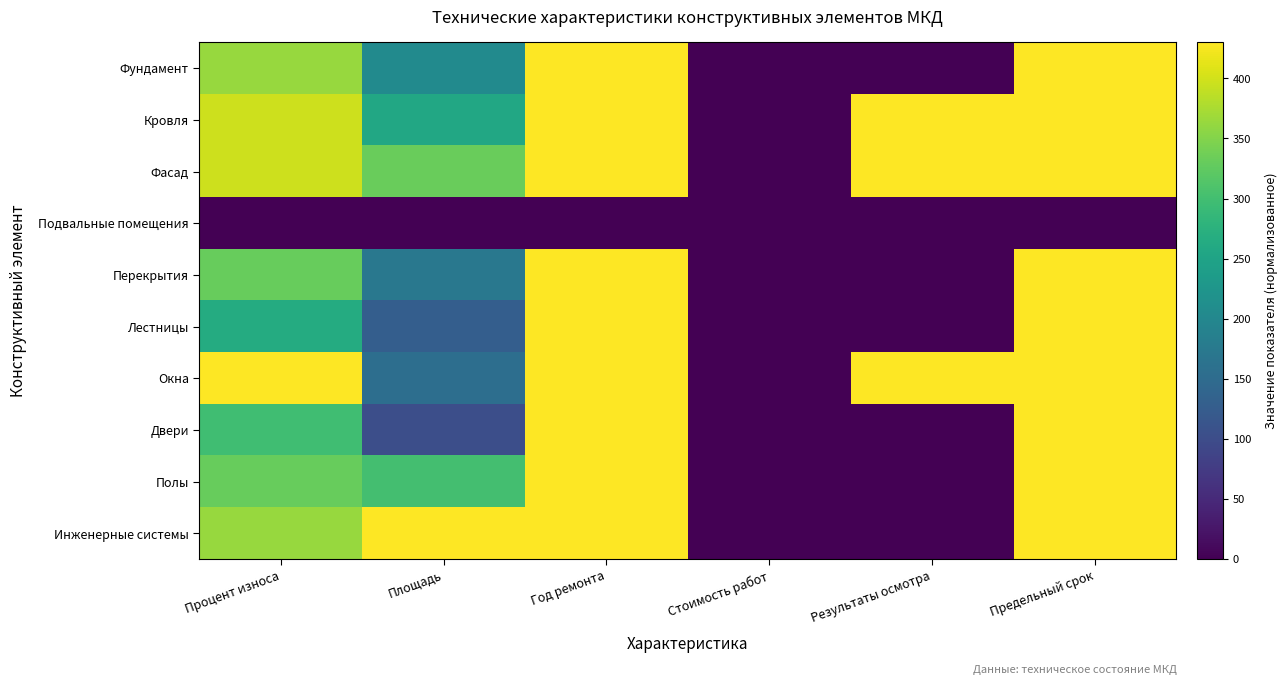

Which series has the largest total across all categories?

Фасад